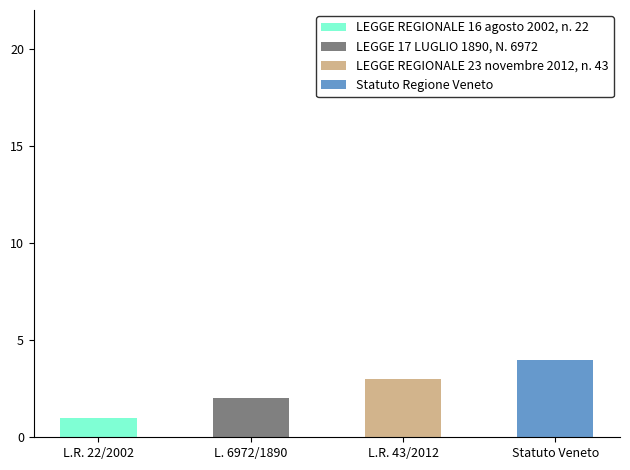

How many values are below 3?

2